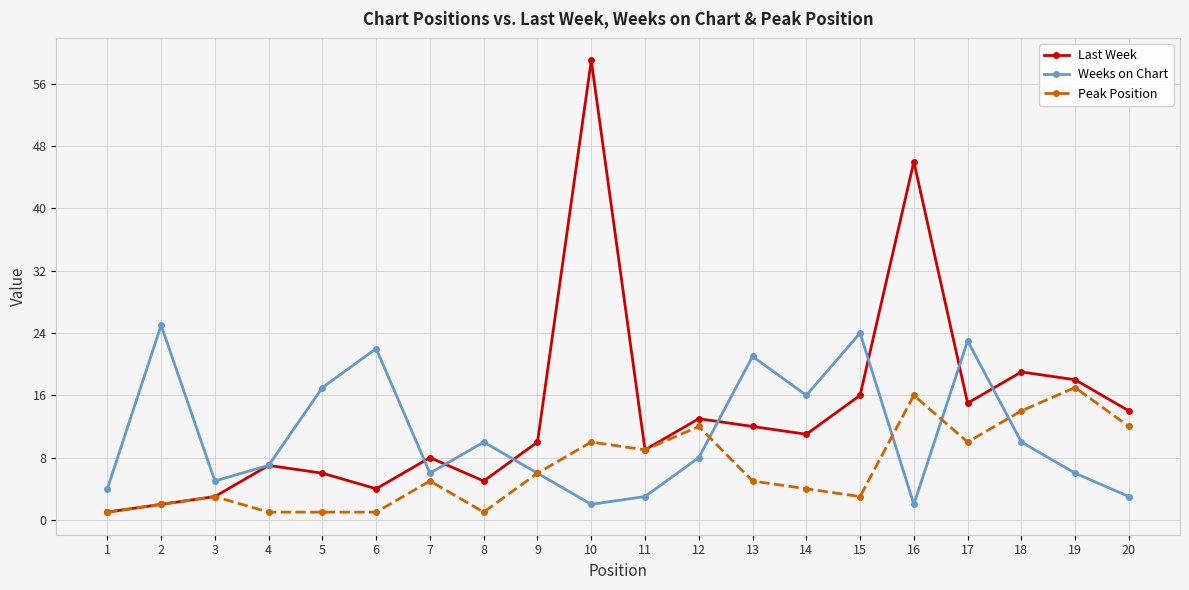

List the series in order of their peak value, highest first.

Last Week, Weeks on Chart, Peak Position